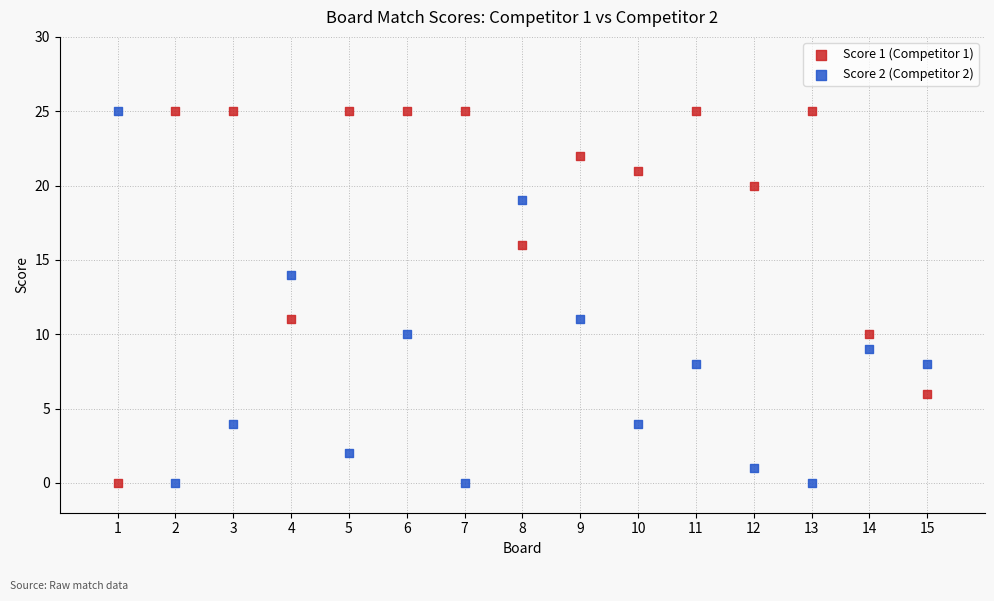

What is the X range (max minus min) for the scatter plot?

14